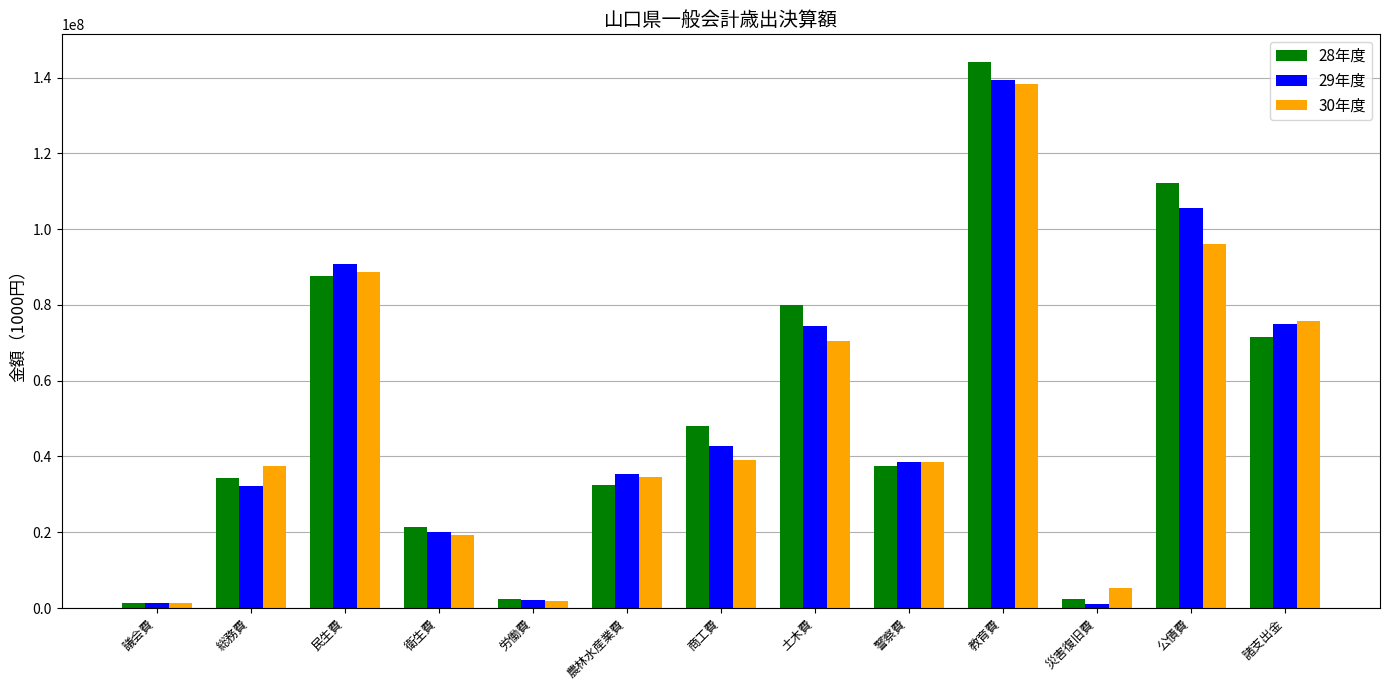

At which category is the sum across all series the highest?

教育費